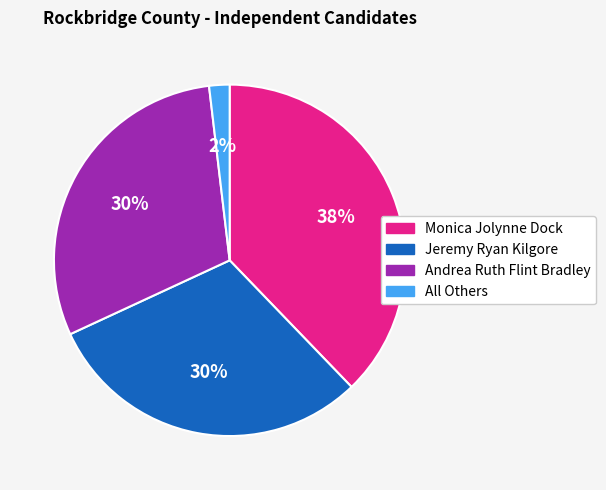

Is the sum of Jeremy Ryan Kilgore and All Others greater than half?

No